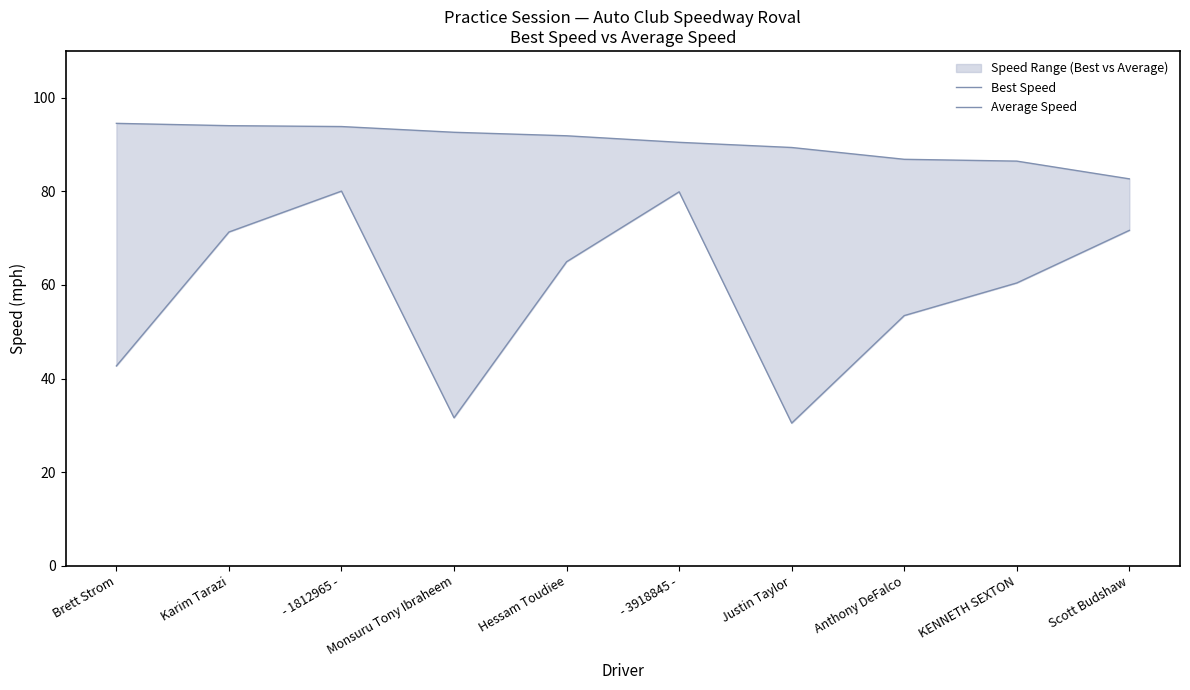

What is the difference between the second highest and second lowest values in the Best Speed series?

7.6